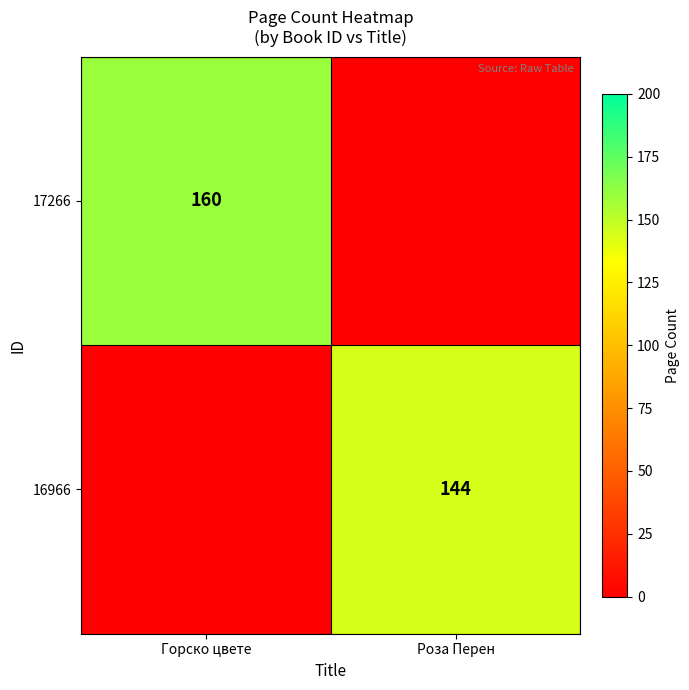

The value of 17266 at Горско цвете is 160. True or false?

True